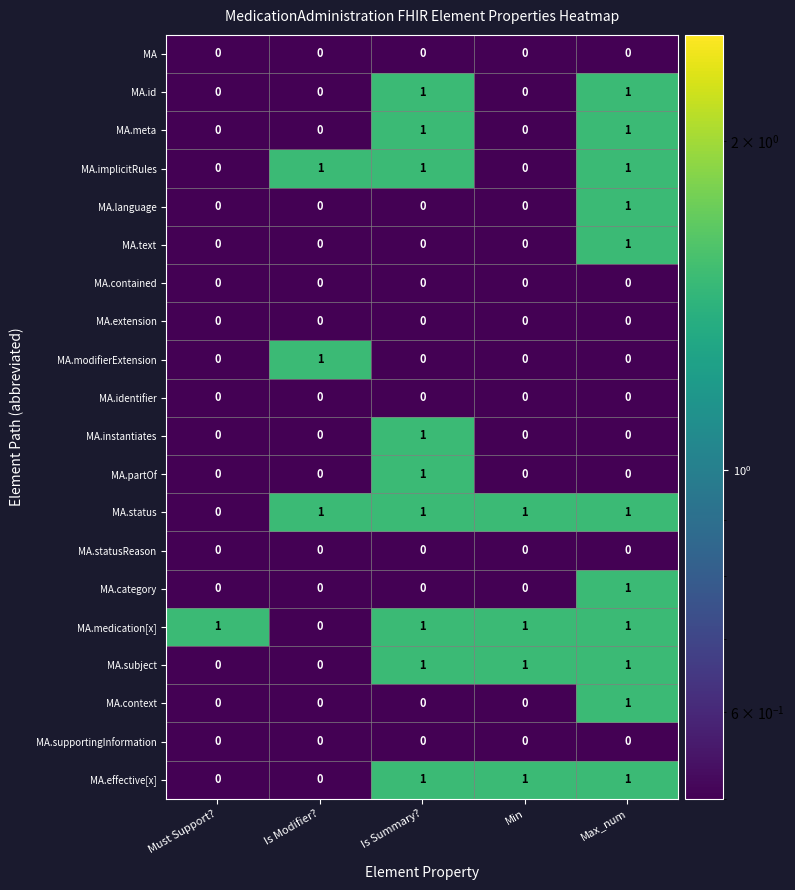

Is it true that MA.status equals 2 at Min?

False